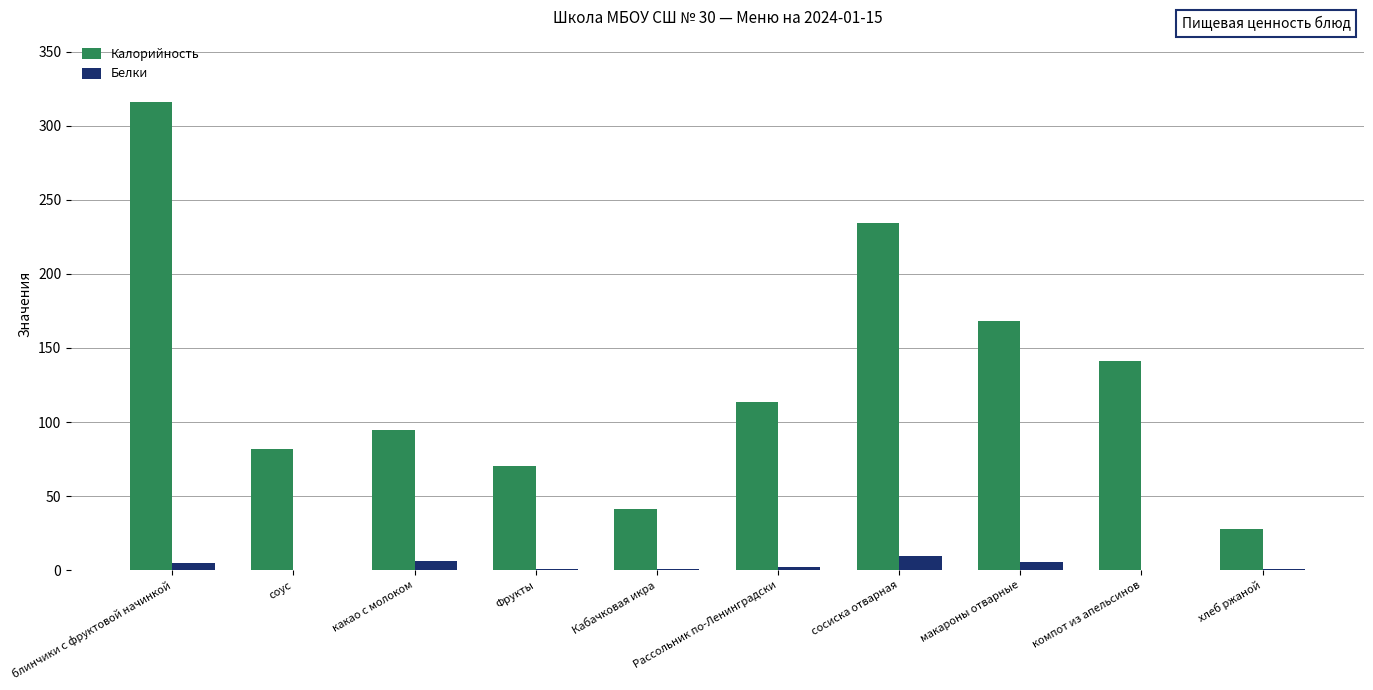

What are all the series names shown in the legend?

Калорийность, Белки